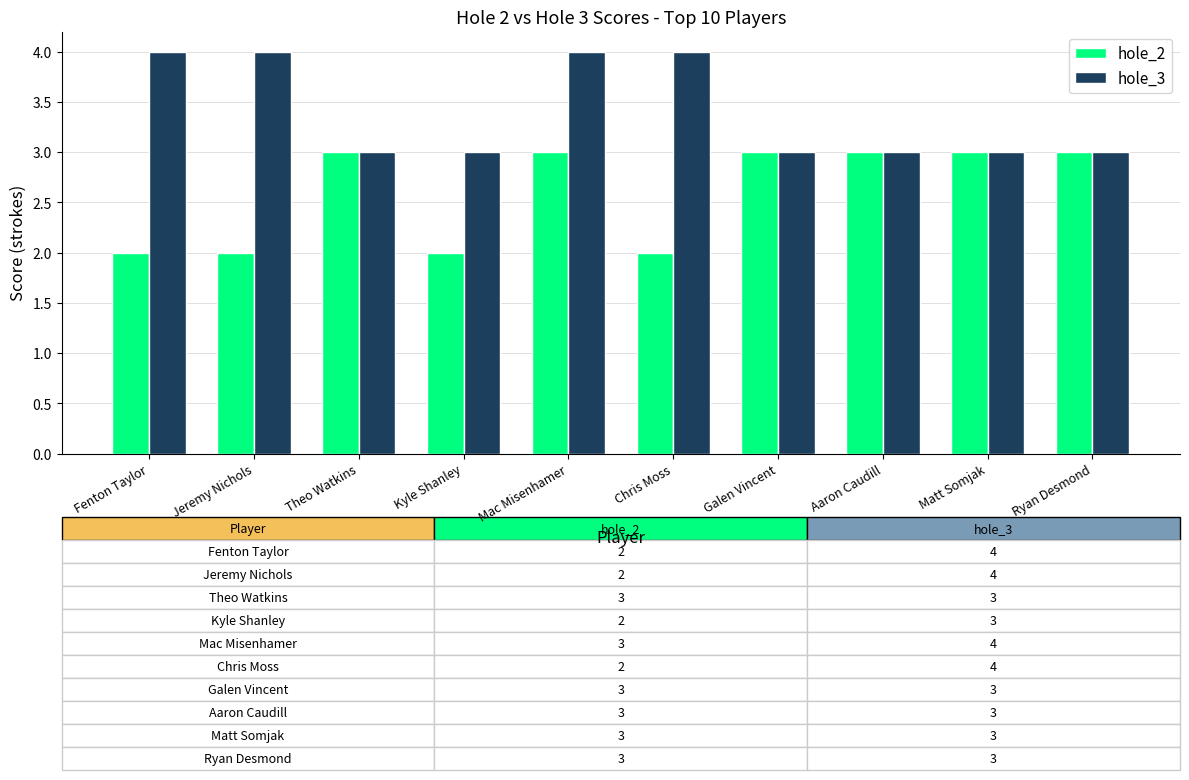

What is the total value across all series at Aaron Caudill?

6